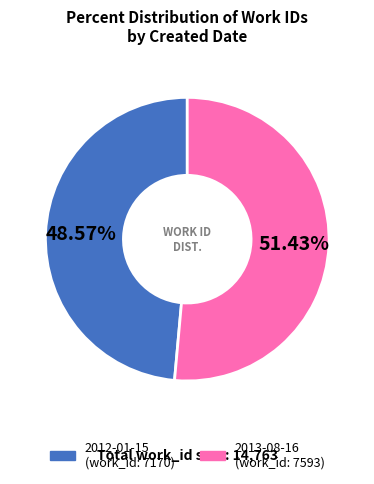

Is there a majority slice in this chart?

Yes